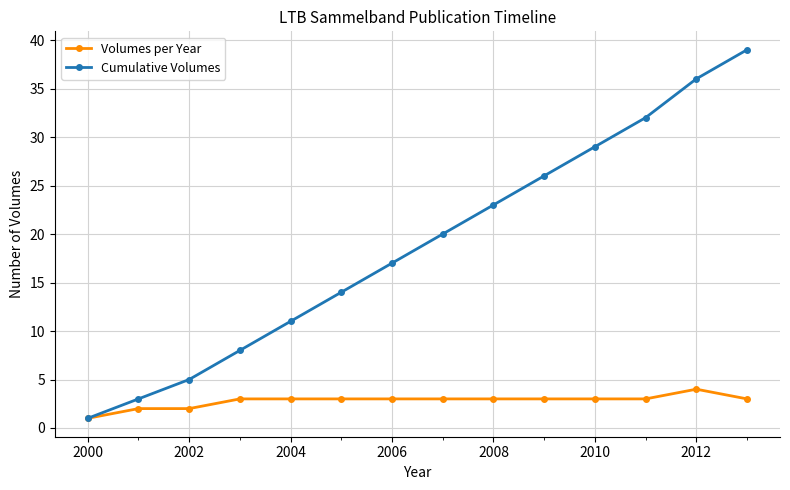

What is the sum of all Cumulative Volumes values?

264